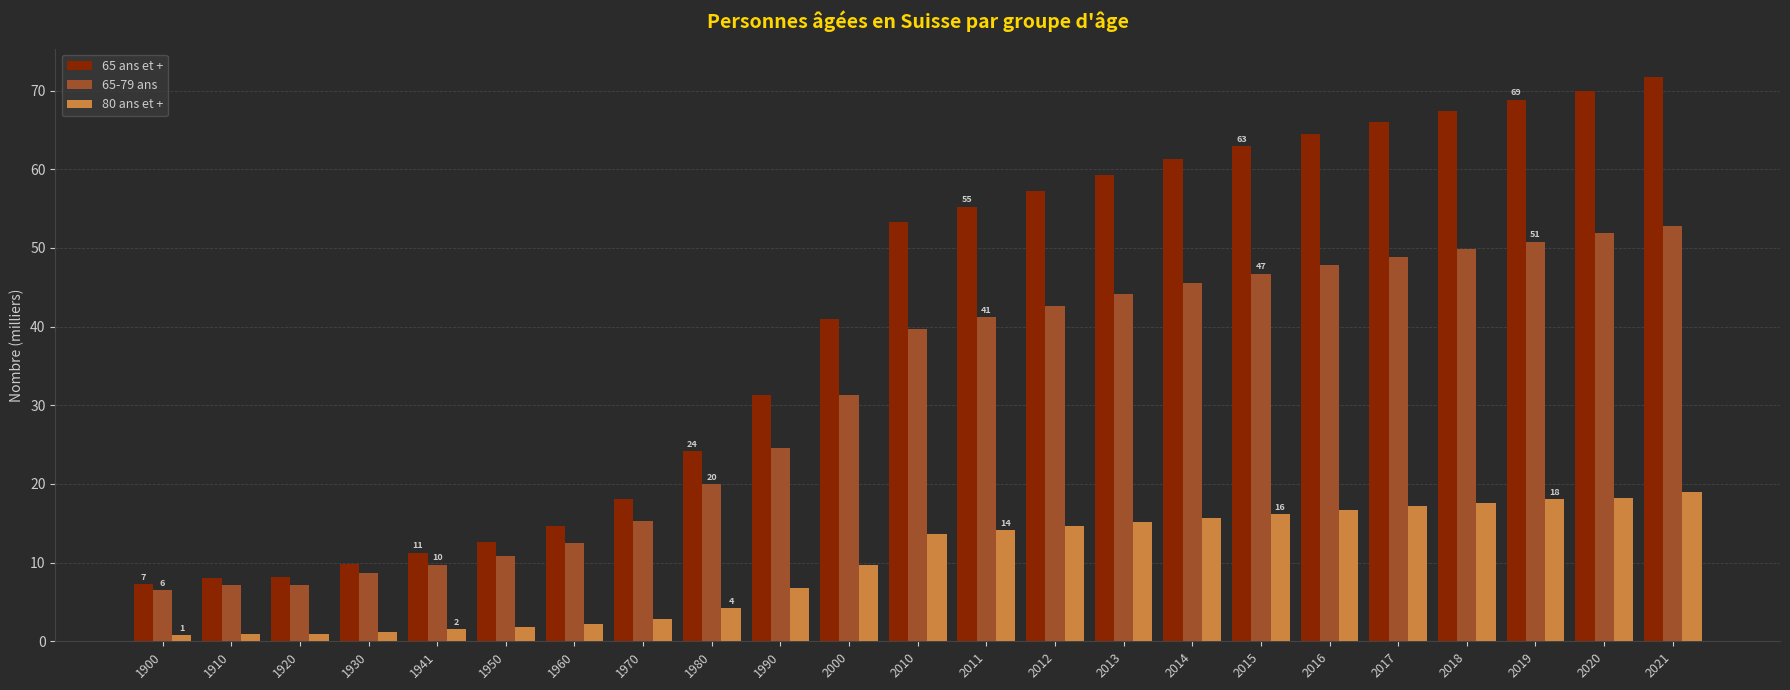

Which series has the largest range (max minus min)?

65 ans et +